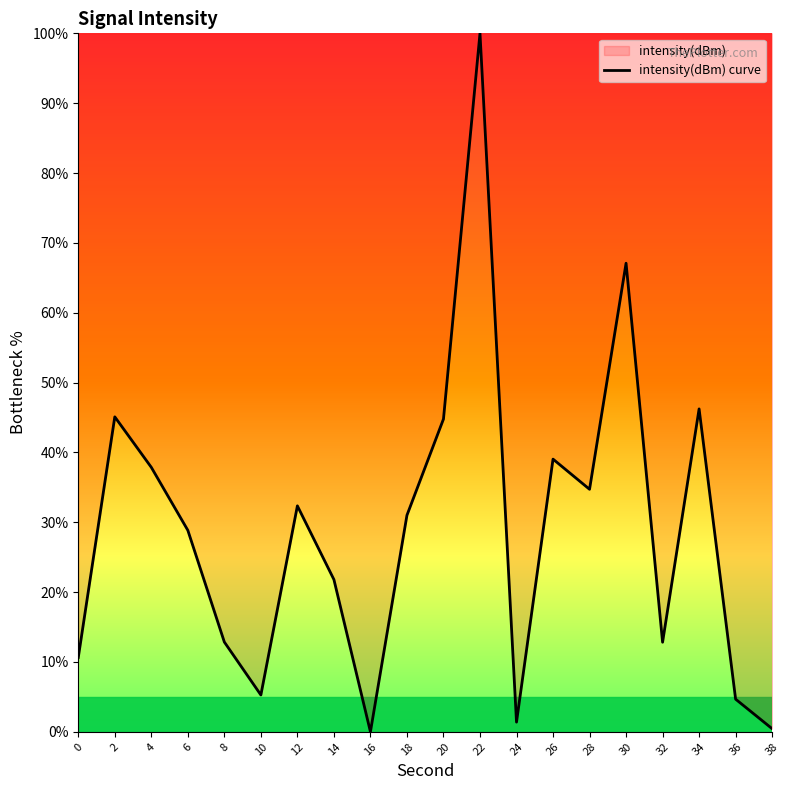

At which category does the chart reach its minimum across all series?

16